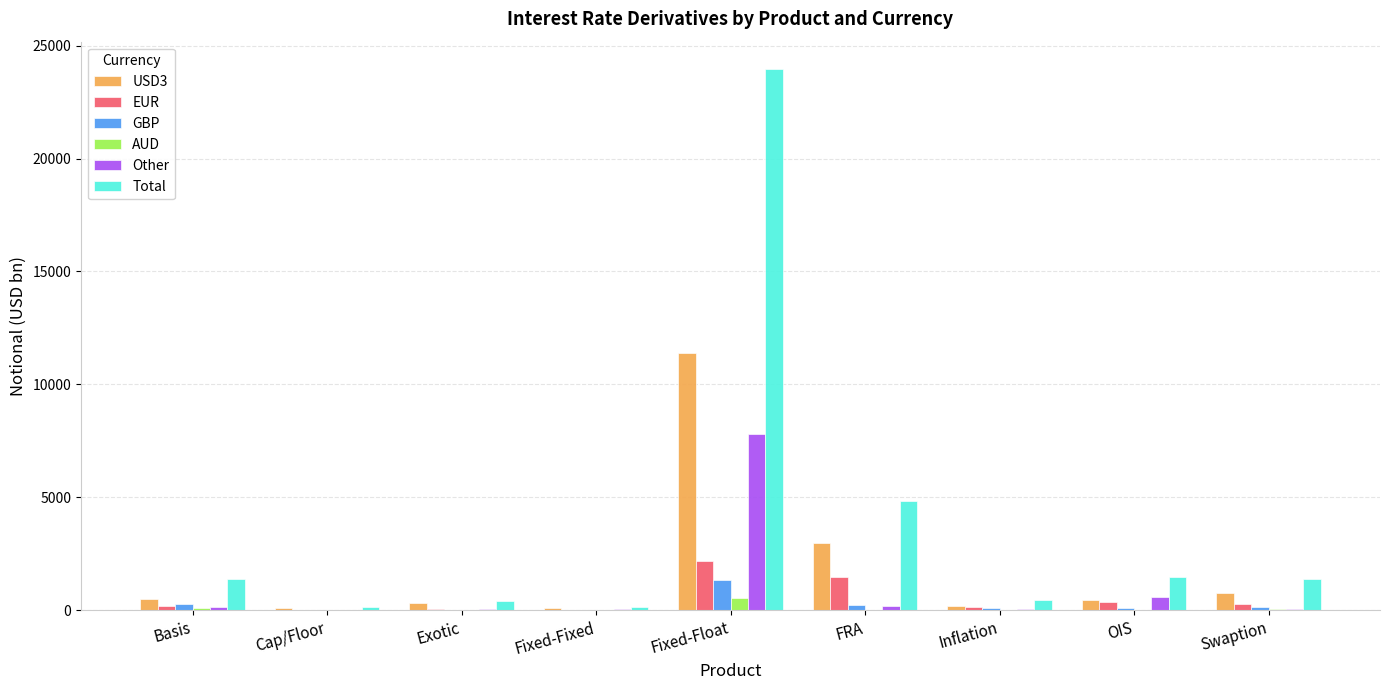

Is the value of Other at Fixed-Float greater than the value of AUD at Basis?

Yes